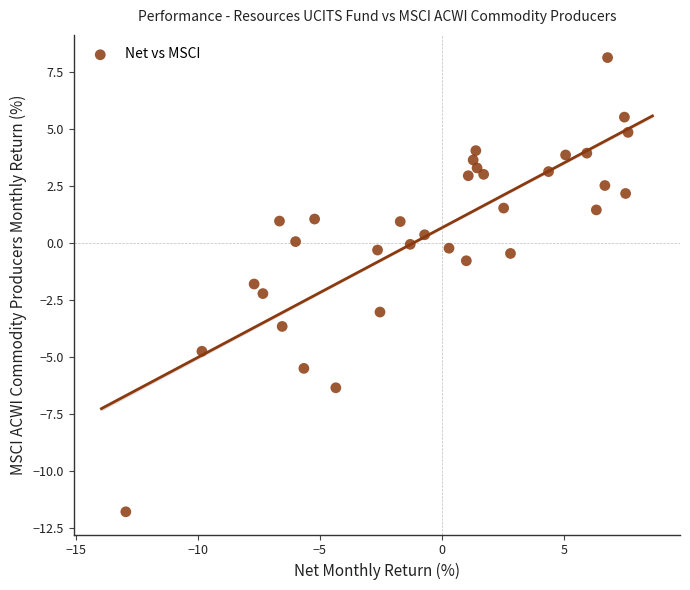

What is the range of X values (max minus min)?

20.6